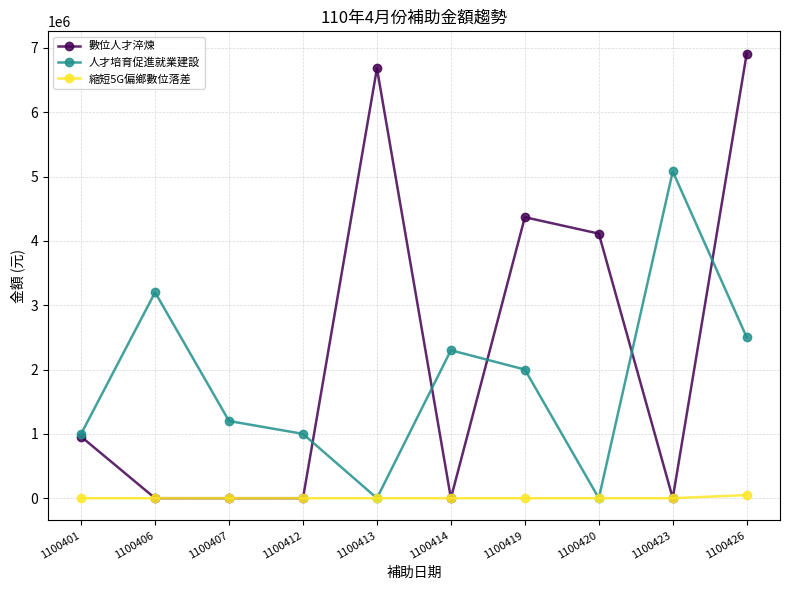

Reading right to left, list all the values displayed in this chart.

數位人才淬煉: 6912000	0	4113000	4368000	0	6682378	0	0	0	956699
人才培育促進就業建設: 2500000	5080000	0	2000000	2300000	0	1000000	1200000	3200000	1000000
縮短5G偏鄉數位落差: 48000	0	0	0	0	0	0	0	0	0